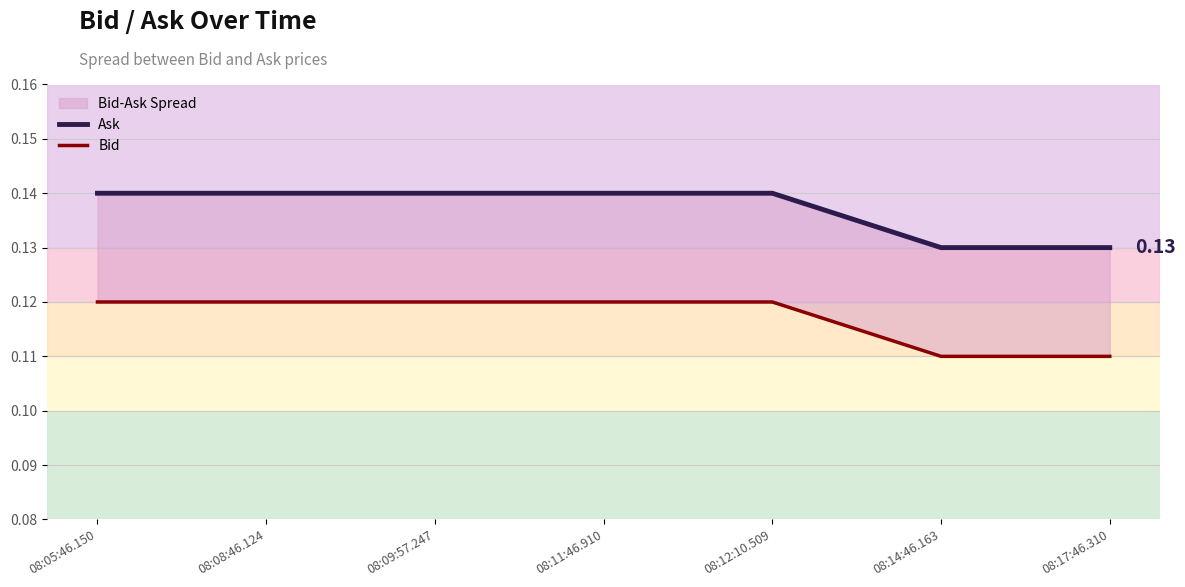

Does the chart display data point markers on the line(s)?

No